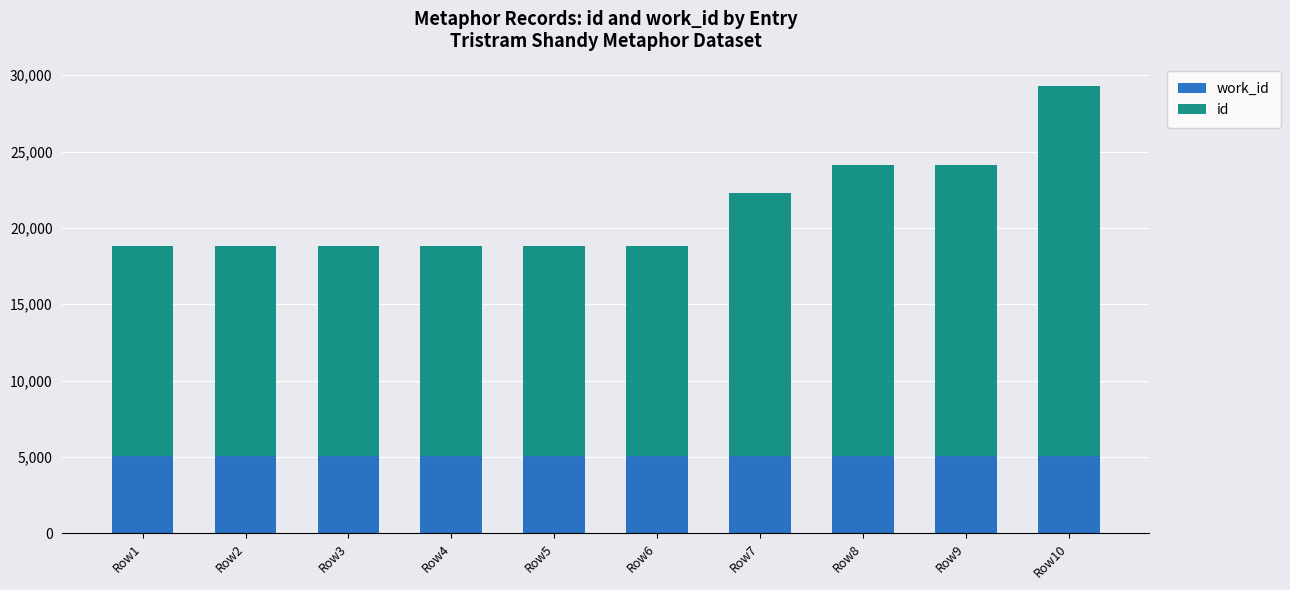

What are all the series names shown in the legend?

work_id, id